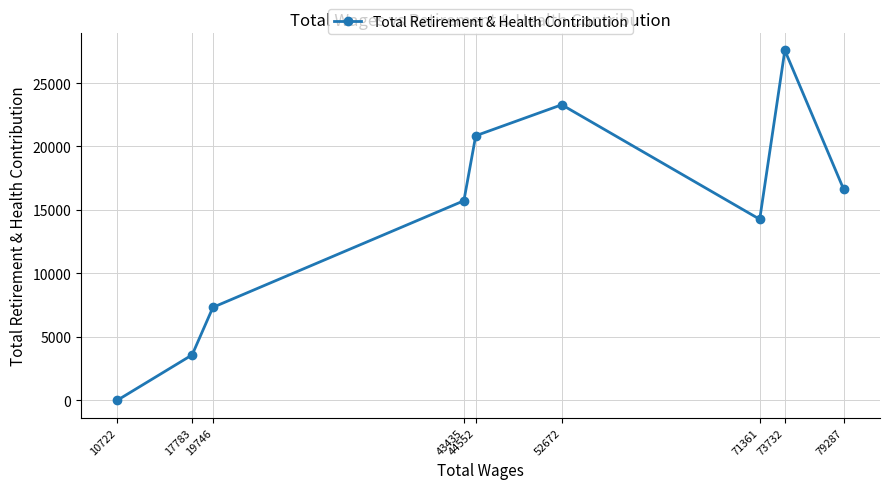

Reading left to right, list all the values displayed in this chart.

0	3574	7324	15723	20846	23289	14262	27577	16623